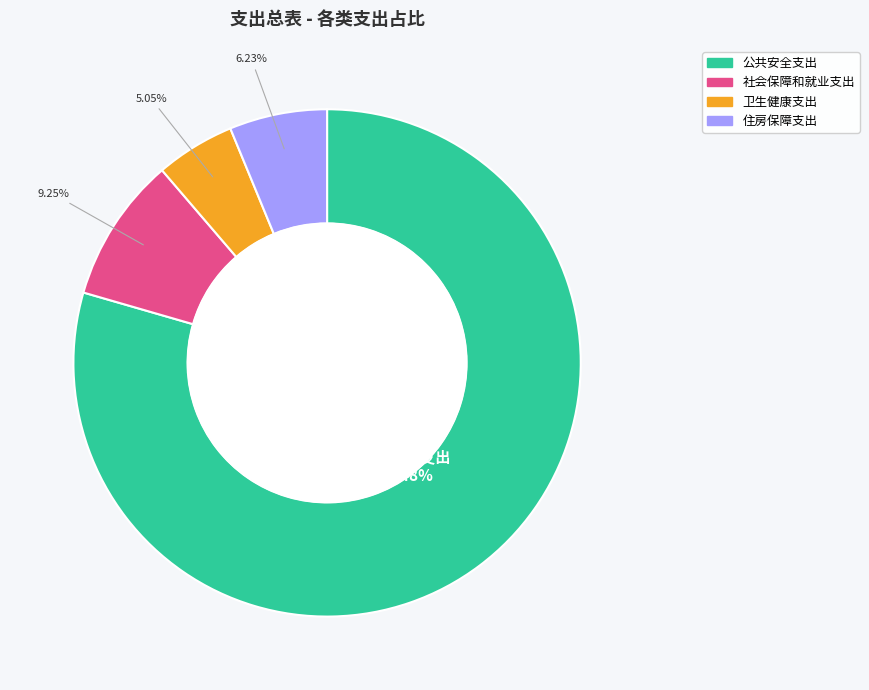

Is it true that 公共安全支出 is 89% of the pie?

False